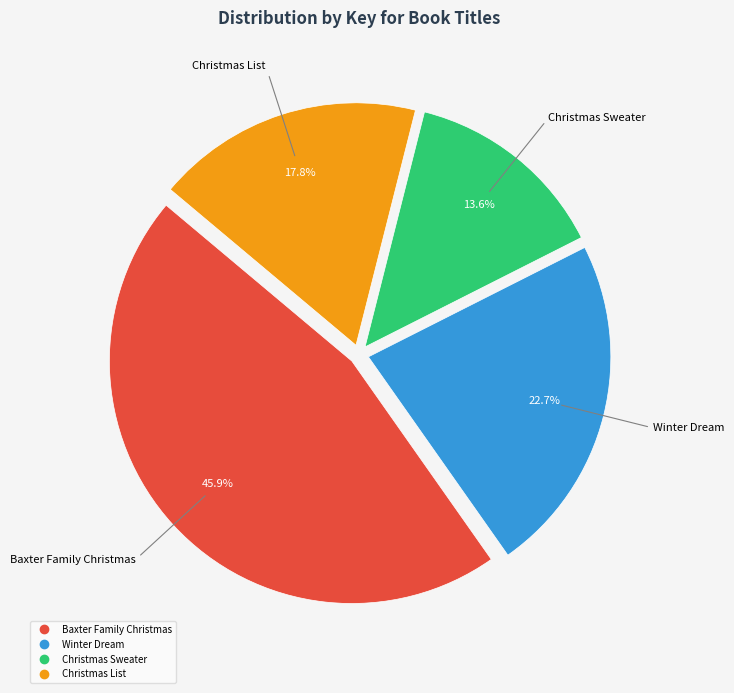

To the nearest percent, what portion does Winter Dream represent?

23%